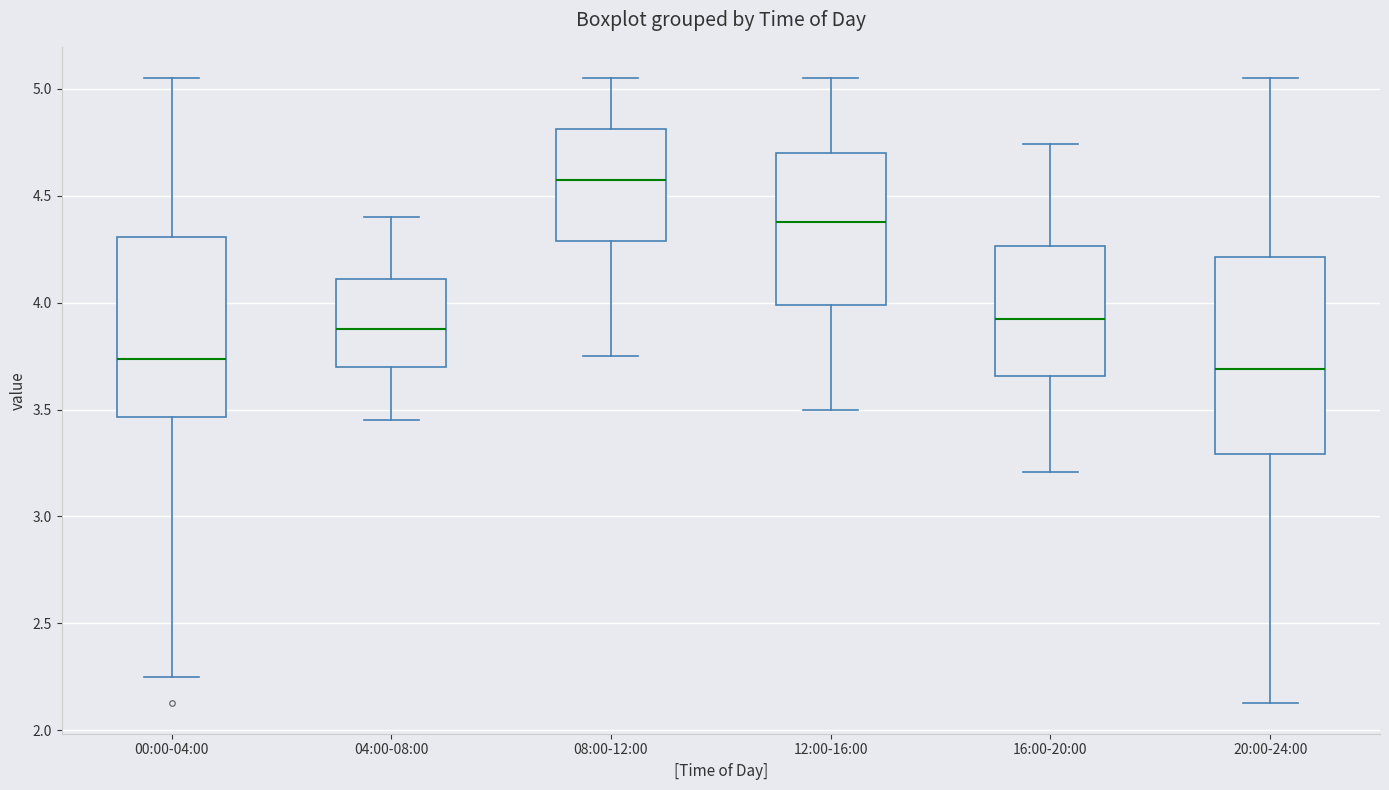

Reading left to right, transcribe this box plot: for each box, give where its median line is, the range the box spans, and where its two whiskers end, as read against the y-axis. The values are not printed on the chart, so give them approximately, as read against the axis.

00:00-04:00: median 3.75, box 3.45 to 4.30, whiskers 2.25 to 5.05
04:00-08:00: median 3.90, box 3.70 to 4.10, whiskers 3.45 to 4.40
08:00-12:00: median 4.60, box 4.30 to 4.80, whiskers 3.75 to 5.05
12:00-16:00: median 4.40, box 4.00 to 4.70, whiskers 3.50 to 5.05
16:00-20:00: median 3.95, box 3.65 to 4.25, whiskers 3.20 to 4.75
20:00-24:00: median 3.70, box 3.30 to 4.20, whiskers 2.15 to 5.05